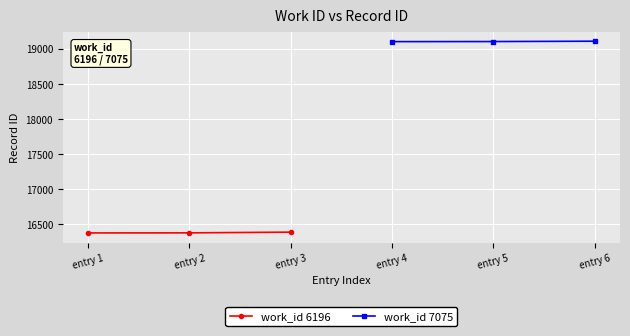

Rank the series by their average value, from lowest to highest.

work_id 6196, work_id 7075